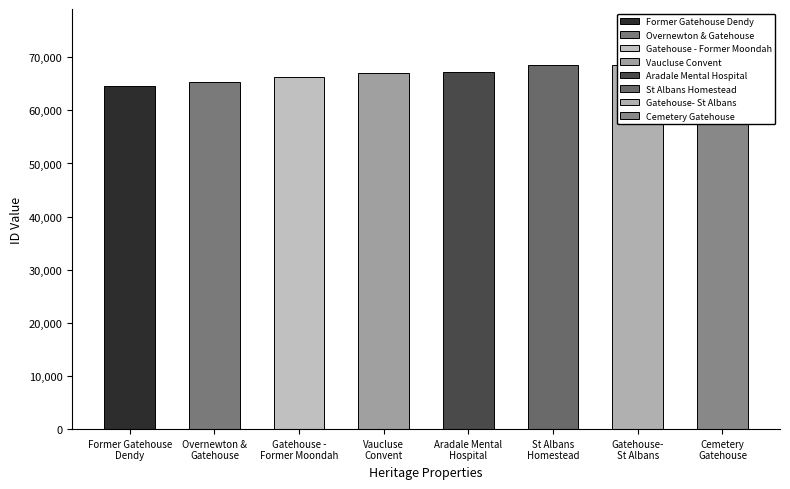

Reading left to right, list all the values displayed in this chart.

64552	65259	66240	67031	67299	68462	68463	68767